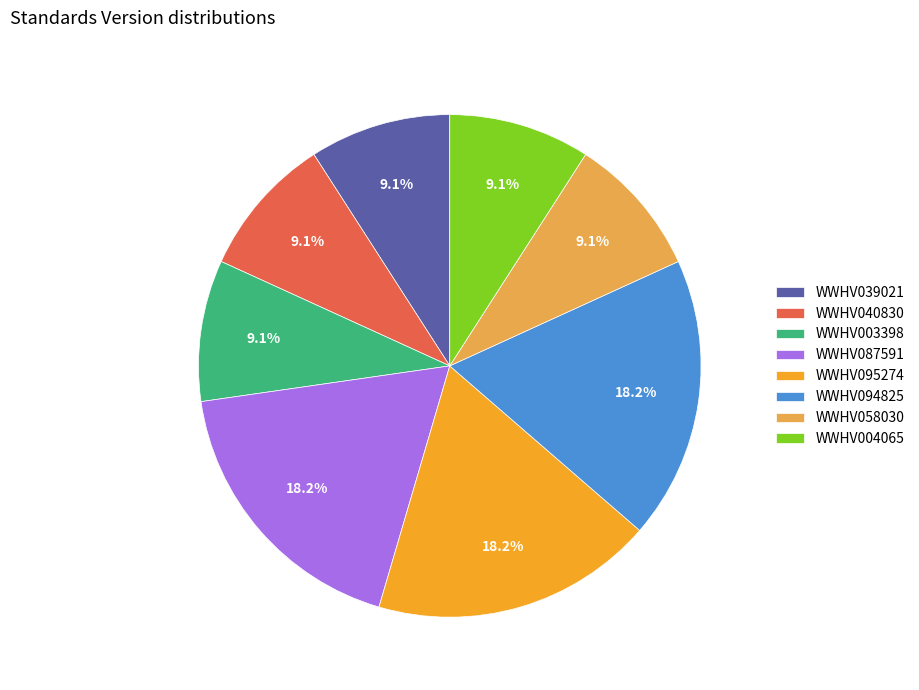

Does WWHV003398 account for over 50% of the chart?

No